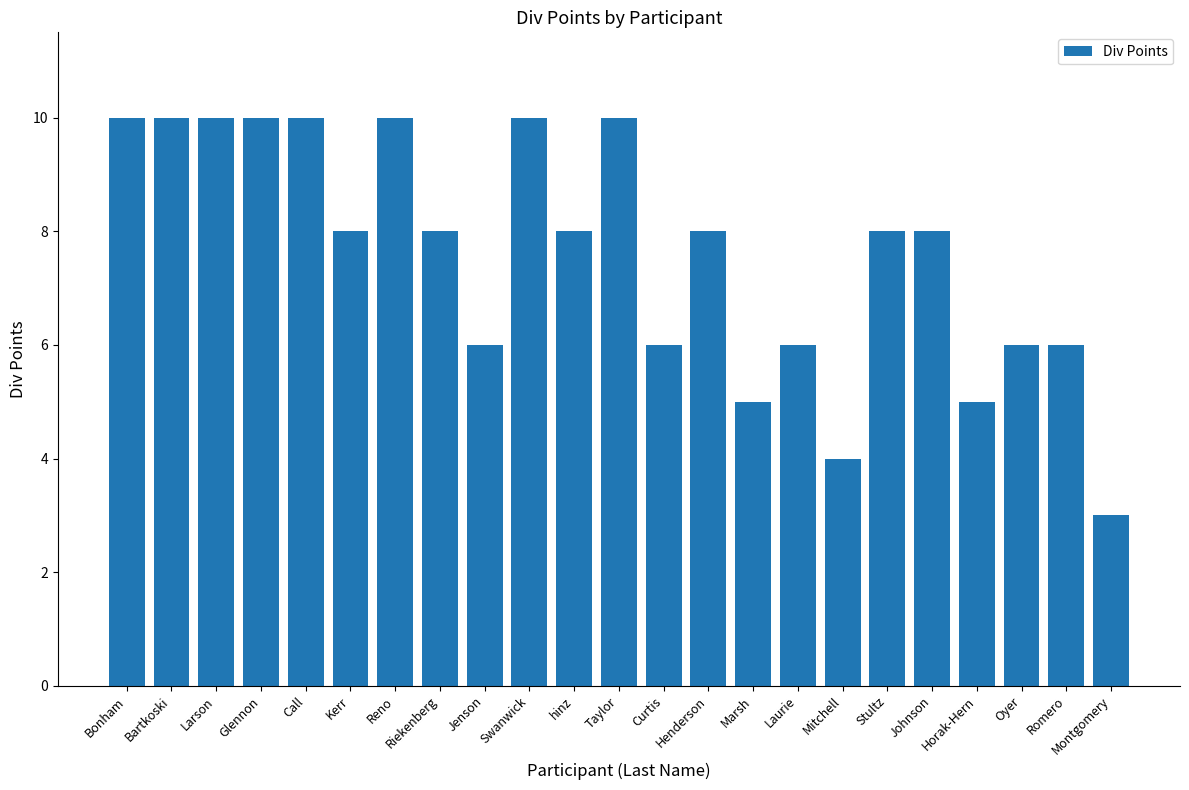

Is it true that the value at Reno is 10?

True